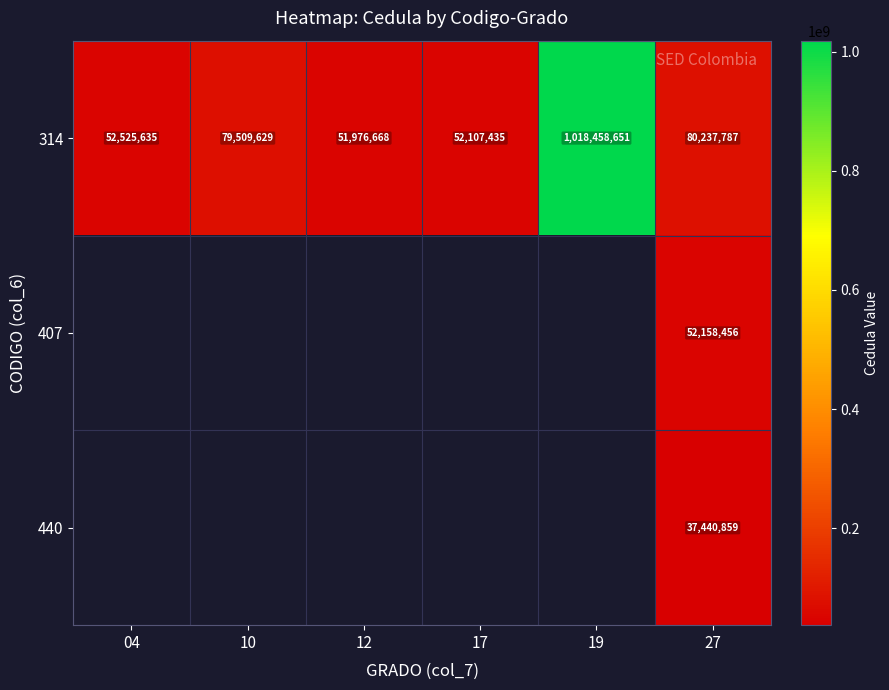

Which category has the lowest value in the 314 series?

12